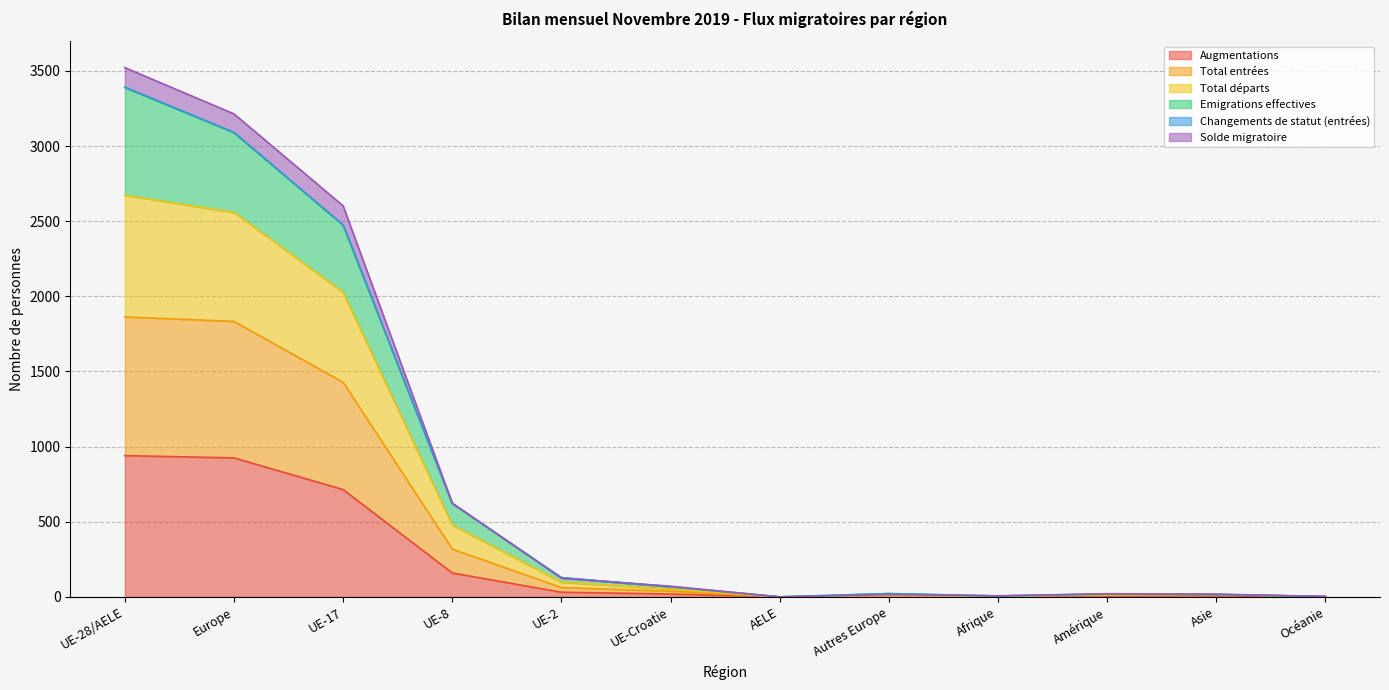

Which category has the highest value in the Changements de statut (entrées) series?

UE-28/AELE